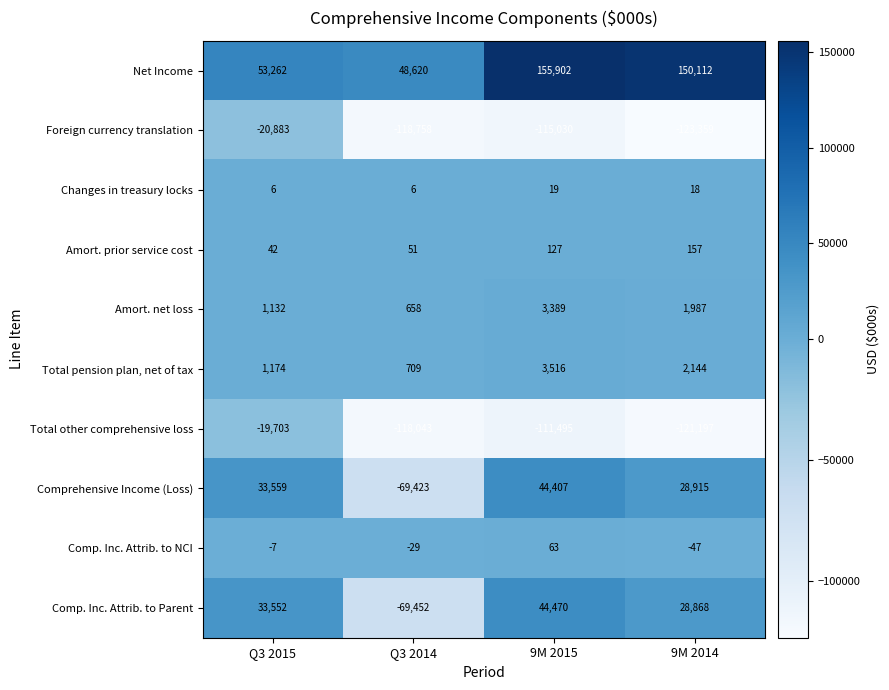

What is the sum of all Comprehensive Income (Loss) values?

37458